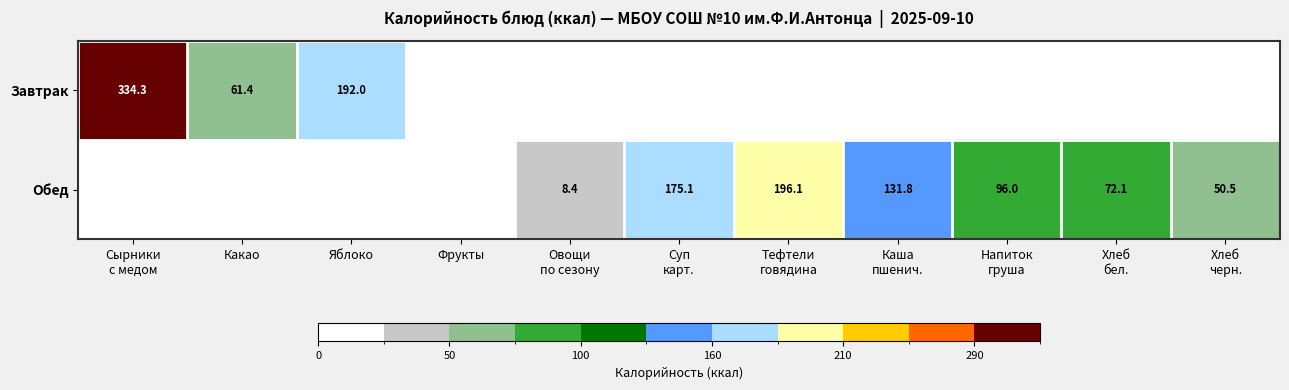

Is it true that Завтрак equals 192.0 at Яблоко?

True